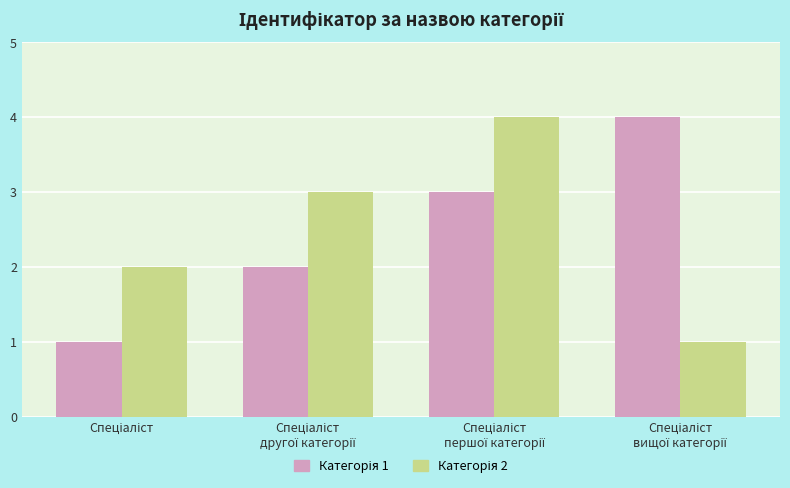

Between Спеціаліст and Спеціаліст
першої категорії, which series saw the biggest shift?

Категорія 1